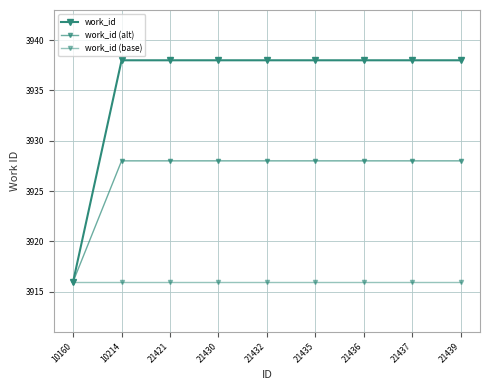

What is the minimum value shown in the chart?

3916